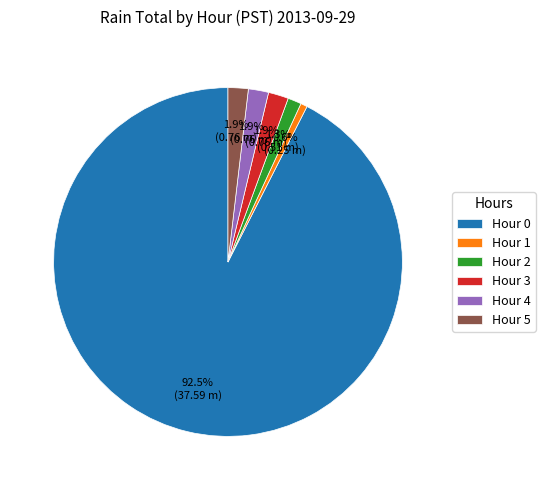

What is the largest slice in the pie chart?

Hour 0